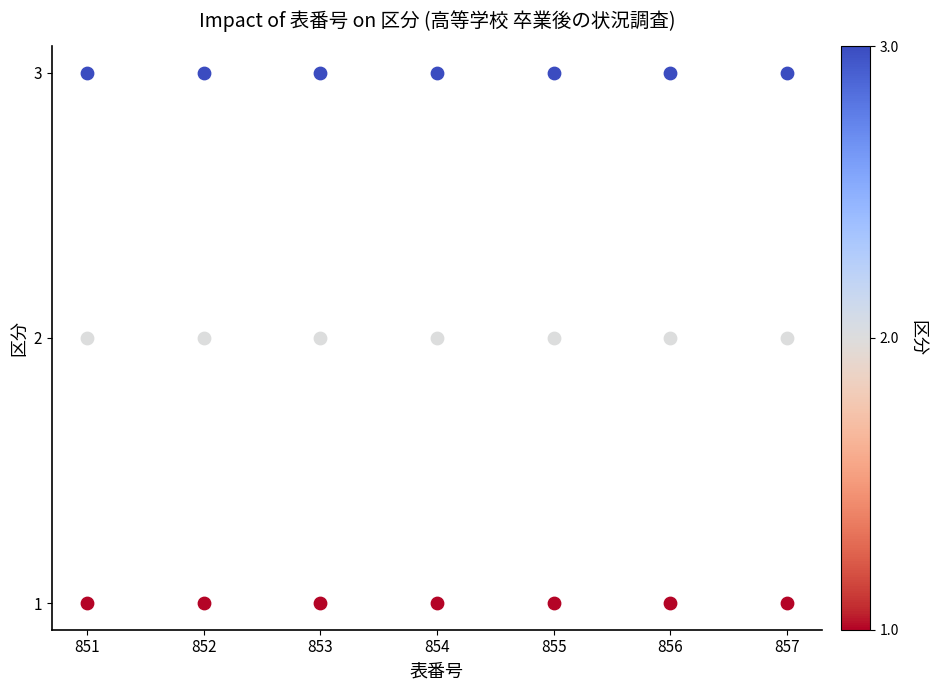

How many data points are displayed?

21